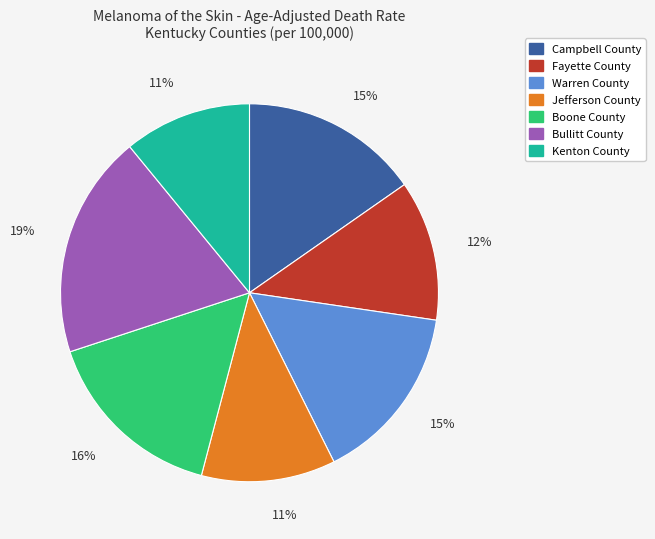

How many slices are in this pie chart?

7